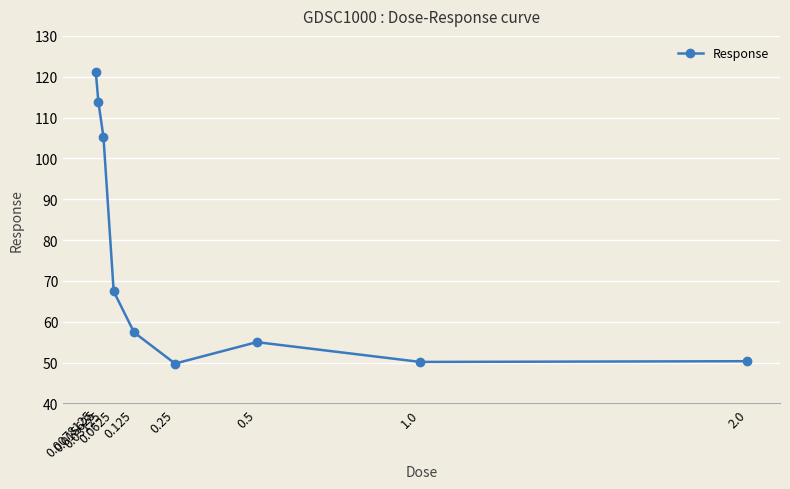

True or false: the data shows 49.8 at 0.25.

True